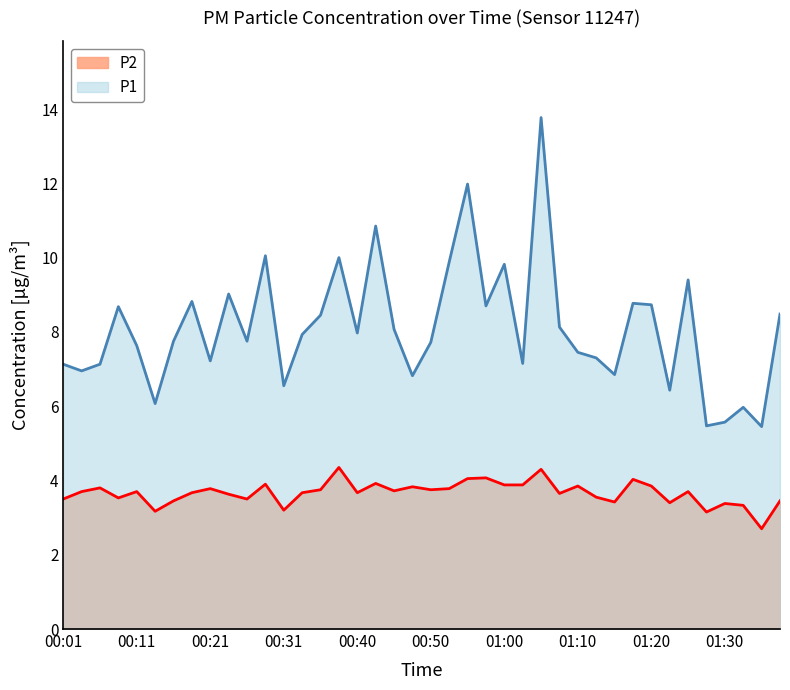

Which series has the largest range (max minus min)?

P1